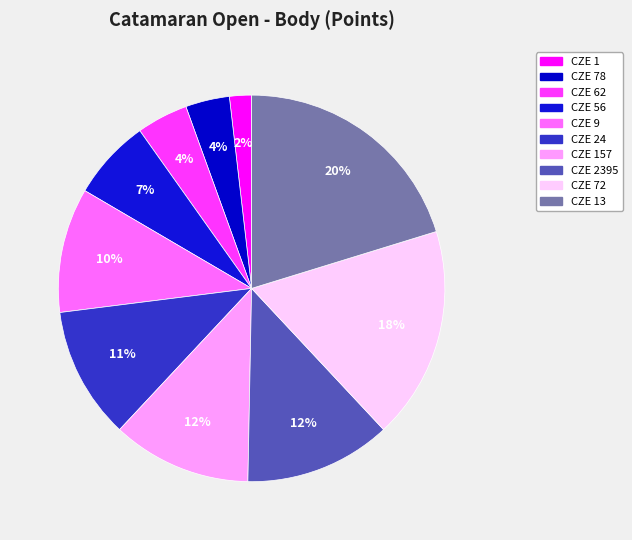

The CZE 2395 slice represents 12% of the pie. True or false?

True